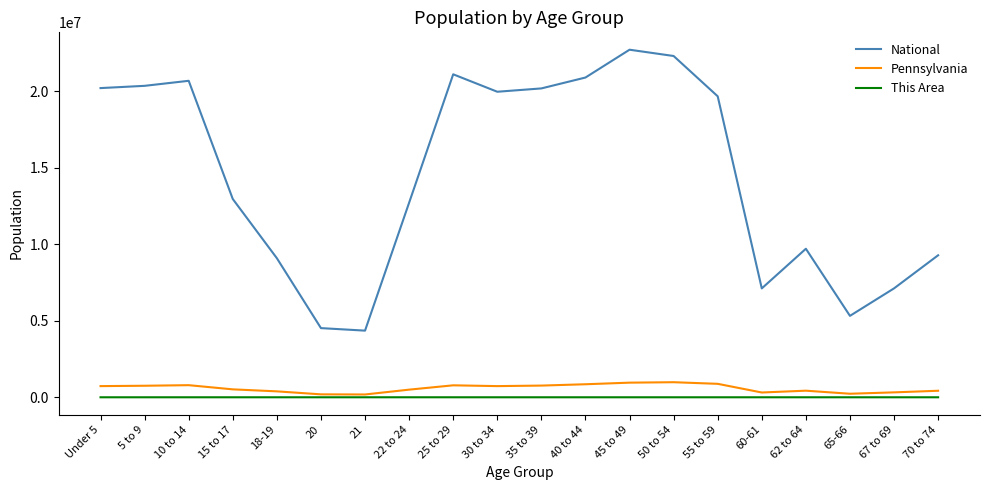

Which label corresponds to the largest value in the chart?

45 to 49